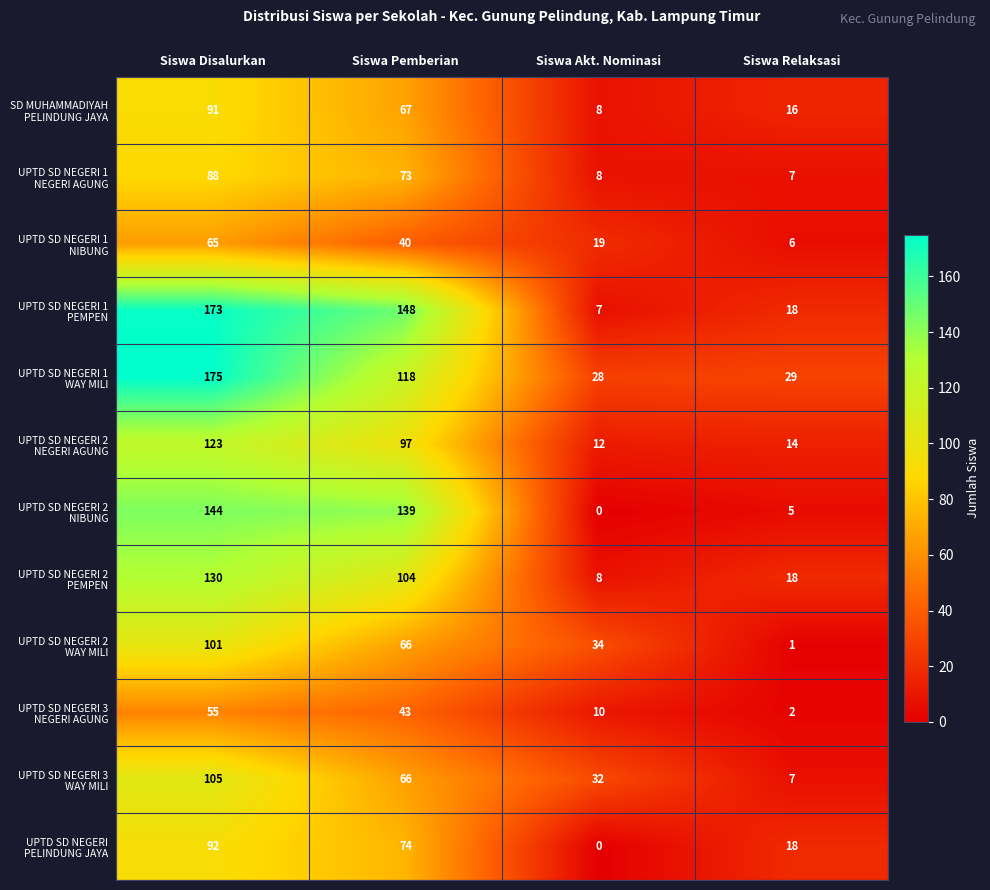

At which category is the sum across all series the highest?

Siswa Disalurkan